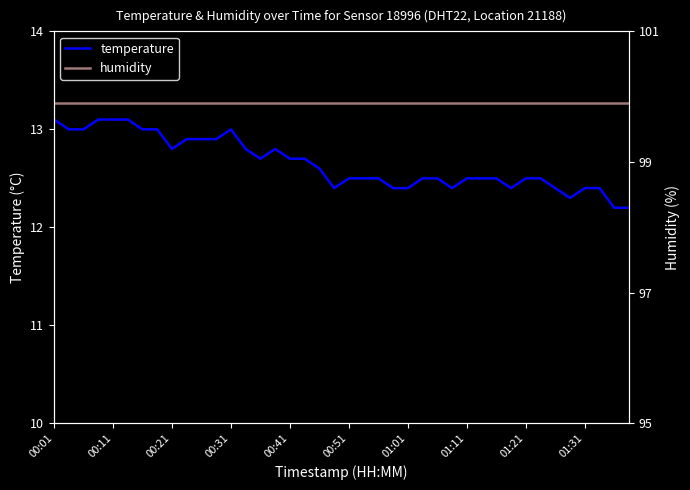

Rank the series at 35 from highest to lowest value.

humidity, temperature